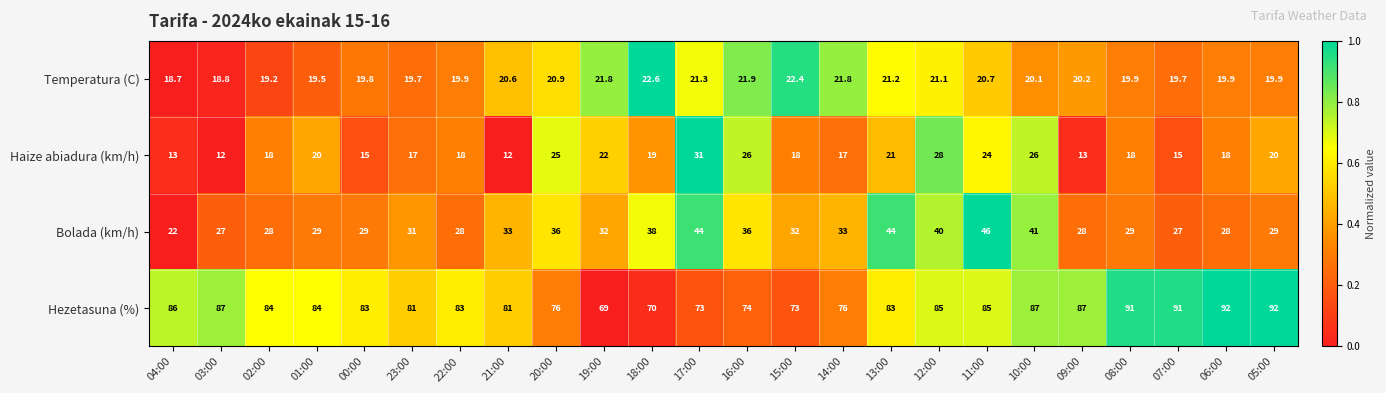

What is the average value of the Bolada (km/h) series?

32.9